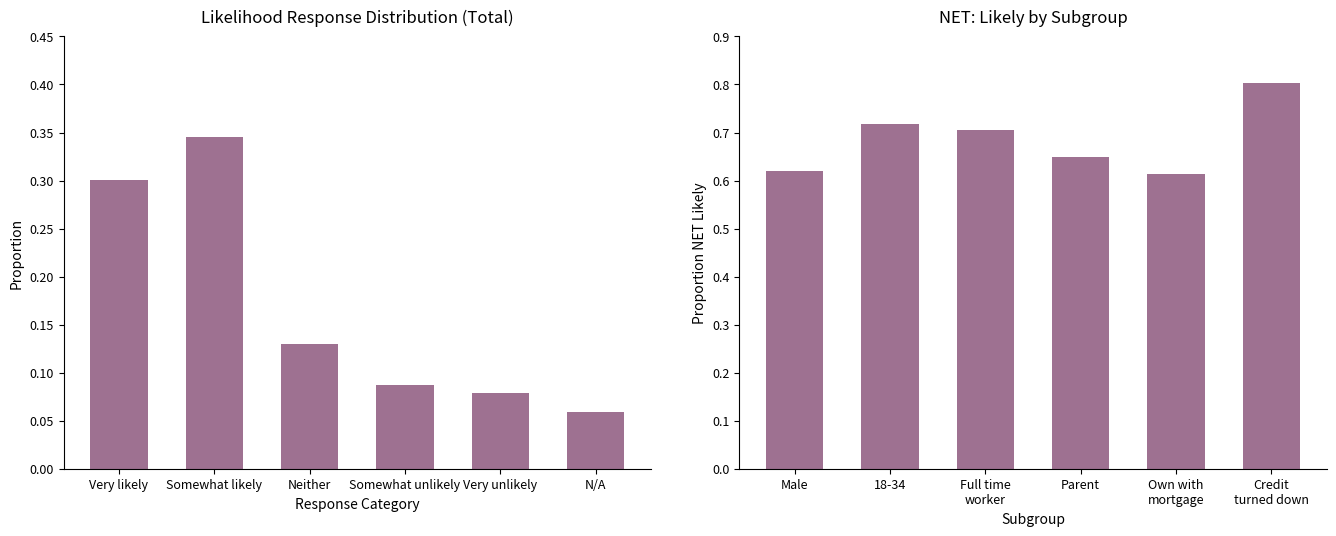

What is the sum of all NET Likely values?

4.1